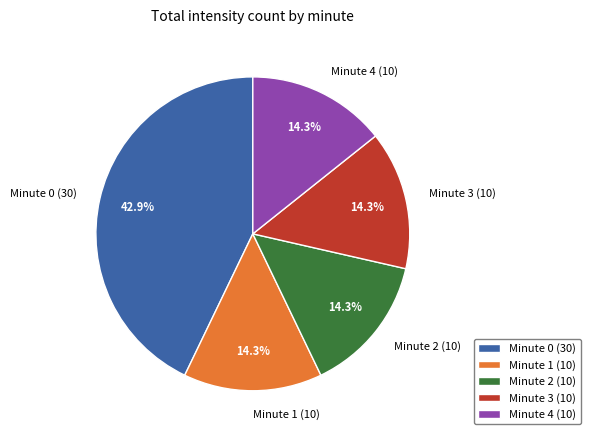

Which slice is the largest?

Minute 0 (30)